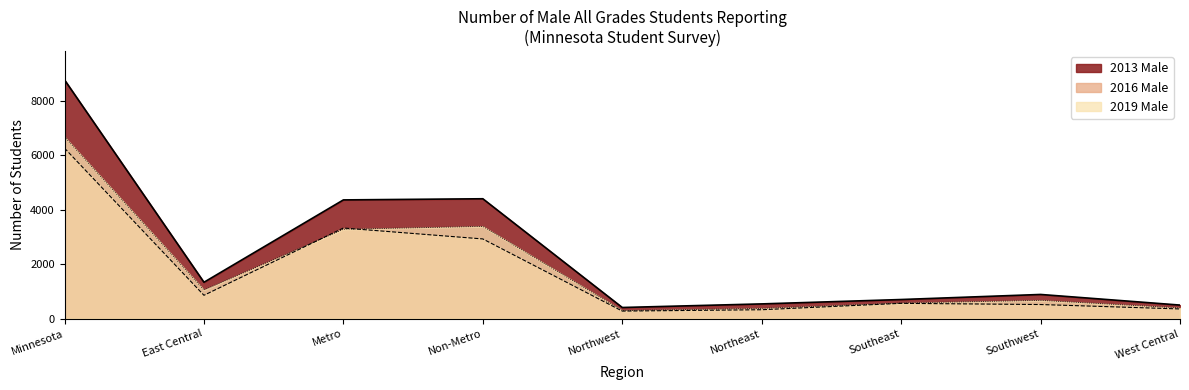

Where does the 2013 Male series first go above 894?

Minnesota